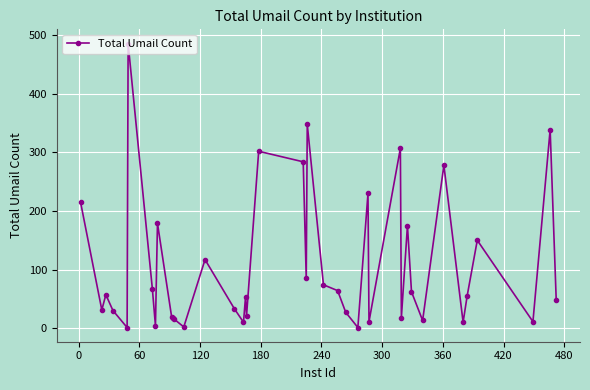

What is the average value?

106